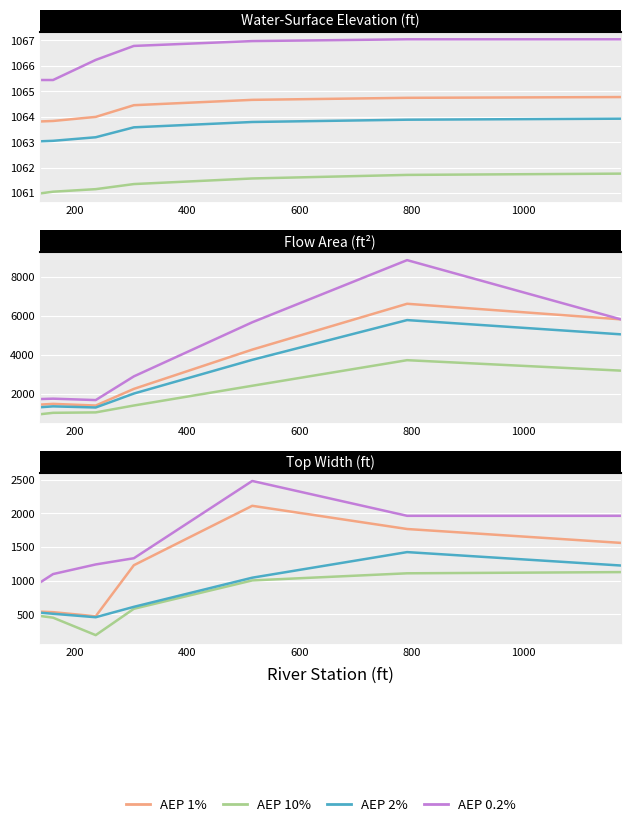

Is the value of AEP 1 at 1000 greater than the value of AEP 0.2 at 0?

Yes